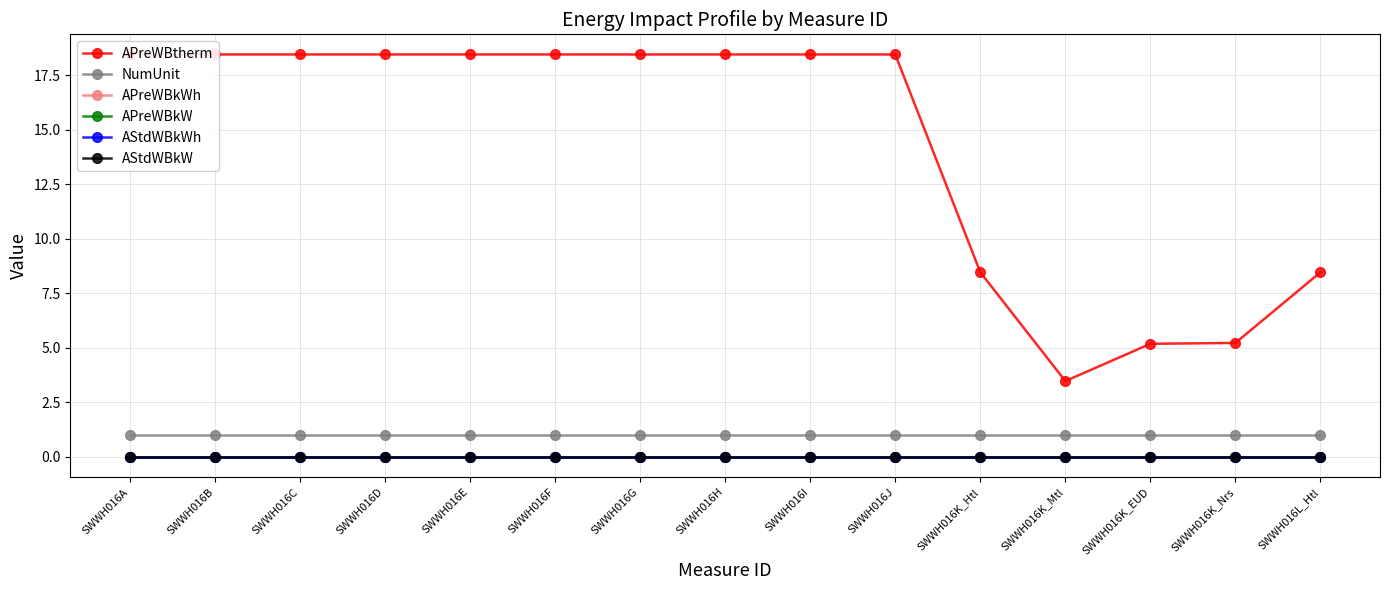

Reading left to right, extract all data points from this chart.

APreWBtherm: SWWH016A=18.5	SWWH016B=18.5	SWWH016C=18.5	SWWH016D=18.5	SWWH016E=18.5	SWWH016F=18.5	SWWH016G=18.5	SWWH016H=18.5	SWWH016I=18.5	SWWH016J=18.5	SWWH016K_Htl=8.5	SWWH016K_Mtl=3.5	SWWH016K_EUD=5.2	SWWH016K_Nrs=5.2	SWWH016L_Htl=8.5
NumUnit: SWWH016A=1.0	SWWH016B=1.0	SWWH016C=1.0	SWWH016D=1.0	SWWH016E=1.0	SWWH016F=1.0	SWWH016G=1.0	SWWH016H=1.0	SWWH016I=1.0	SWWH016J=1.0	SWWH016K_Htl=1.0	SWWH016K_Mtl=1.0	SWWH016K_EUD=1.0	SWWH016K_Nrs=1.0	SWWH016L_Htl=1.0
APreWBkWh: SWWH016A=0.0	SWWH016B=0.0	SWWH016C=0.0	SWWH016D=0.0	SWWH016E=0.0	SWWH016F=0.0	SWWH016G=0.0	SWWH016H=0.0	SWWH016I=0.0	SWWH016J=0.0	SWWH016K_Htl=0.0	SWWH016K_Mtl=0.0	SWWH016K_EUD=0.0	SWWH016K_Nrs=0.0	SWWH016L_Htl=0.0
APreWBkW: SWWH016A=0.0	SWWH016B=0.0	SWWH016C=0.0	SWWH016D=0.0	SWWH016E=0.0	SWWH016F=0.0	SWWH016G=0.0	SWWH016H=0.0	SWWH016I=0.0	SWWH016J=0.0	SWWH016K_Htl=0.0	SWWH016K_Mtl=0.0	SWWH016K_EUD=0.0	SWWH016K_Nrs=0.0	SWWH016L_Htl=0.0
AStdWBkWh: SWWH016A=0.0	SWWH016B=0.0	SWWH016C=0.0	SWWH016D=0.0	SWWH016E=0.0	SWWH016F=0.0	SWWH016G=0.0	SWWH016H=0.0	SWWH016I=0.0	SWWH016J=0.0	SWWH016K_Htl=0.0	SWWH016K_Mtl=0.0	SWWH016K_EUD=0.0	SWWH016K_Nrs=0.0	SWWH016L_Htl=0.0
AStdWBkW: SWWH016A=0.0	SWWH016B=0.0	SWWH016C=0.0	SWWH016D=0.0	SWWH016E=0.0	SWWH016F=0.0	SWWH016G=0.0	SWWH016H=0.0	SWWH016I=0.0	SWWH016J=0.0	SWWH016K_Htl=0.0	SWWH016K_Mtl=0.0	SWWH016K_EUD=0.0	SWWH016K_Nrs=0.0	SWWH016L_Htl=0.0